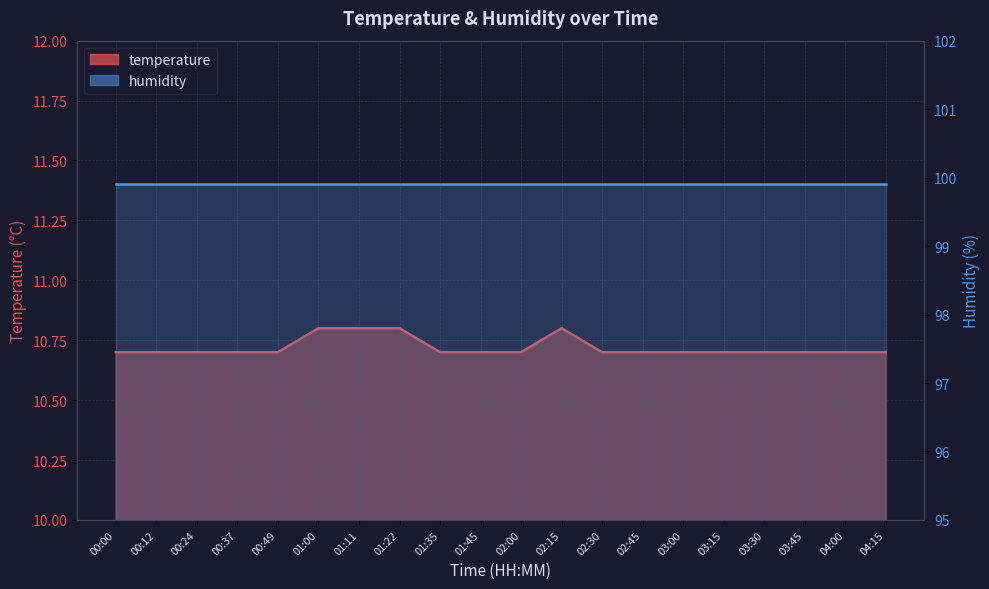

What is the change in value from 00:49 to 01:00?

+0.1